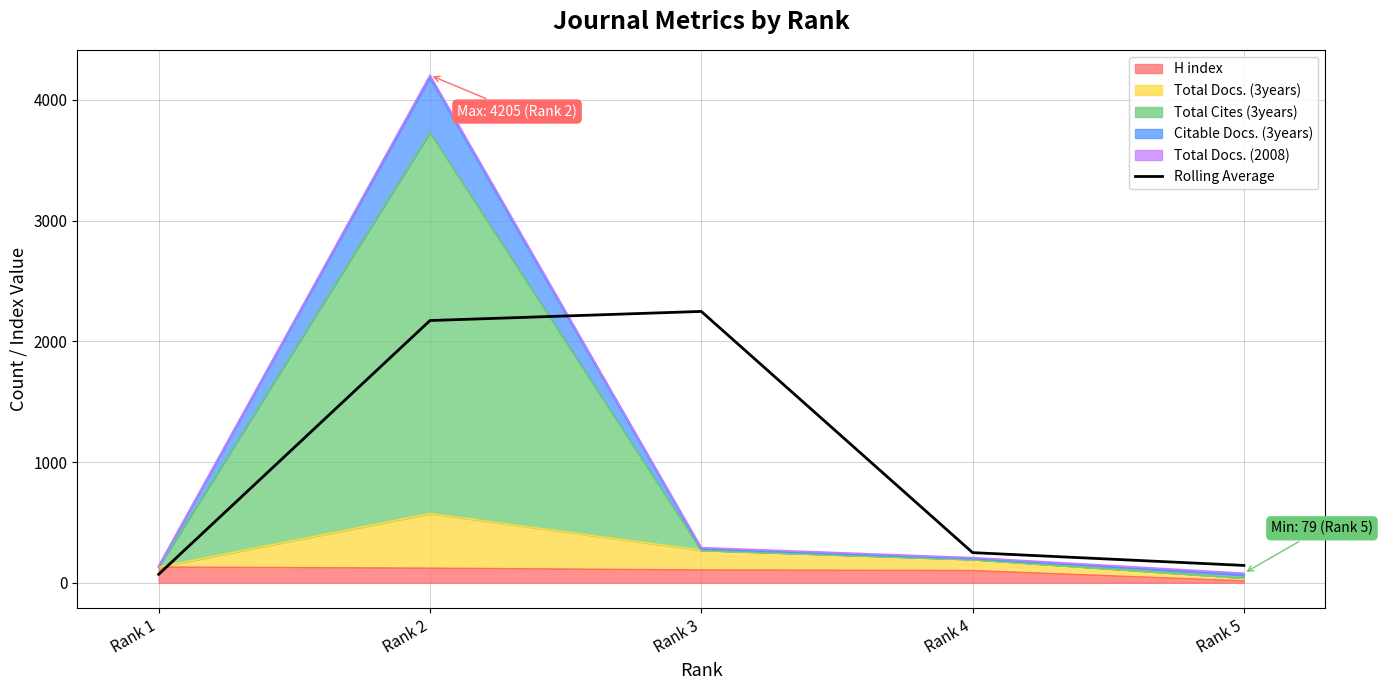

Rank the categories by value from highest to lowest.

Rank 3, Rank 2, Rank 4, Rank 5, Rank 1